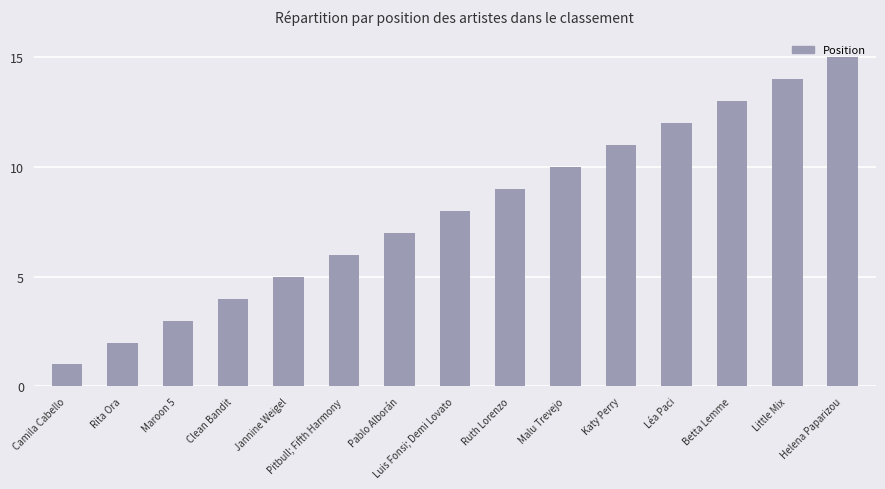

How many data points are less than 8?

7